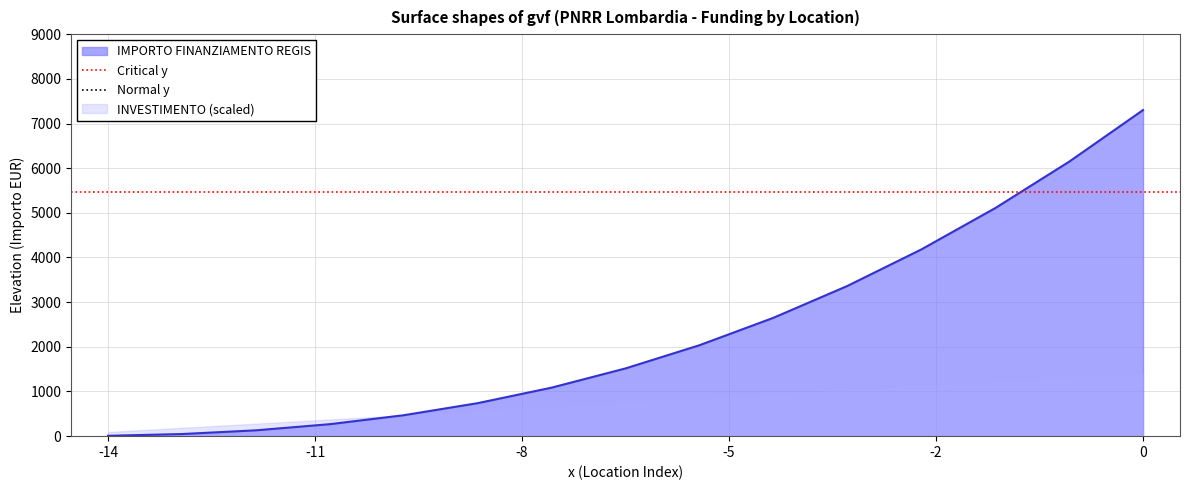

What is the value of the Normal y point at the 1st from the left?

9126.2